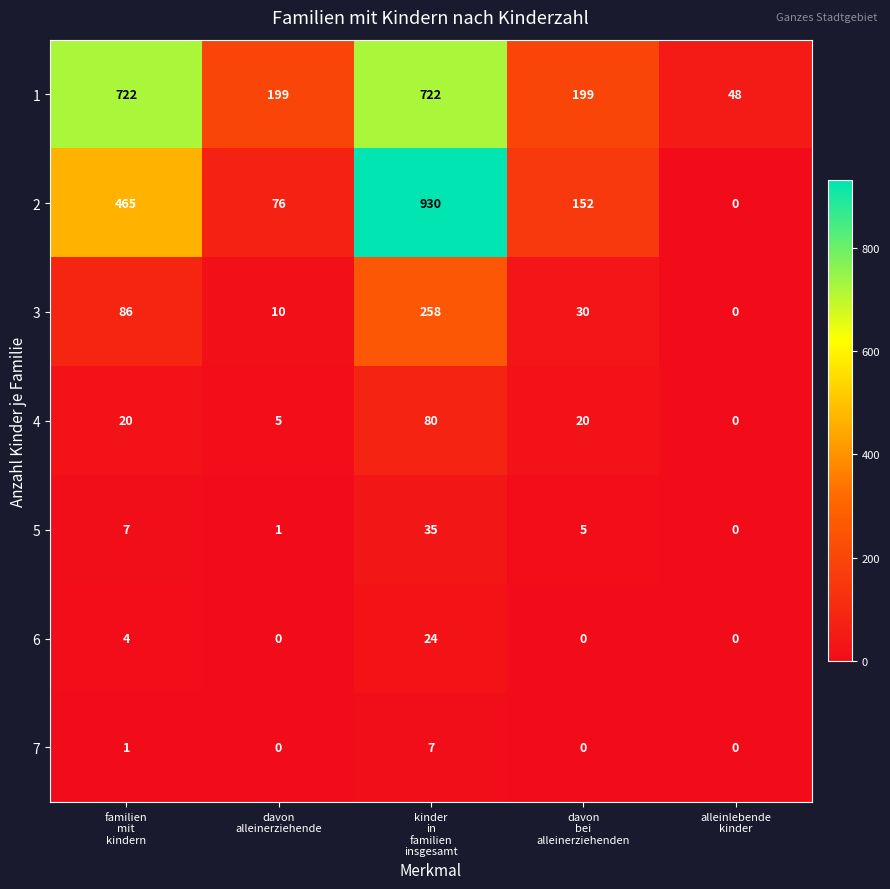

At how many categories does at least one series exceed 894?

1